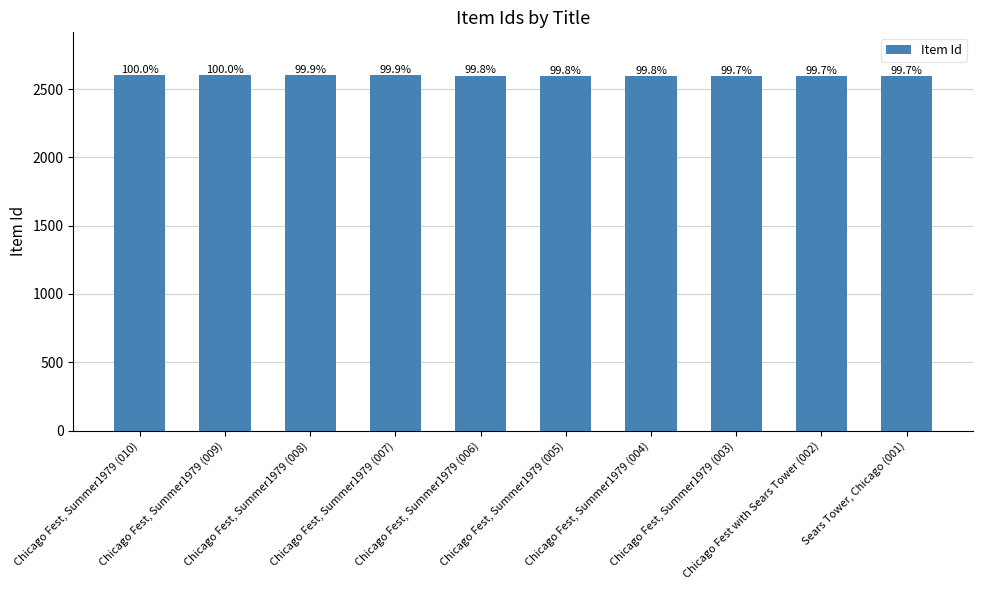

Reading left to right, what are all the values shown in this chart?

Chicago Fest, Summer1979 (010)=2603	Chicago Fest, Summer1979 (009)=2602	Chicago Fest, Summer1979 (008)=2601	Chicago Fest, Summer1979 (007)=2600	Chicago Fest, Summer1979 (006)=2599	Chicago Fest, Summer1979 (005)=2598	Chicago Fest, Summer1979 (004)=2597	Chicago Fest, Summer1979 (003)=2596	Chicago Fest with Sears Tower (002)=2595	Sears Tower, Chicago (001)=2594